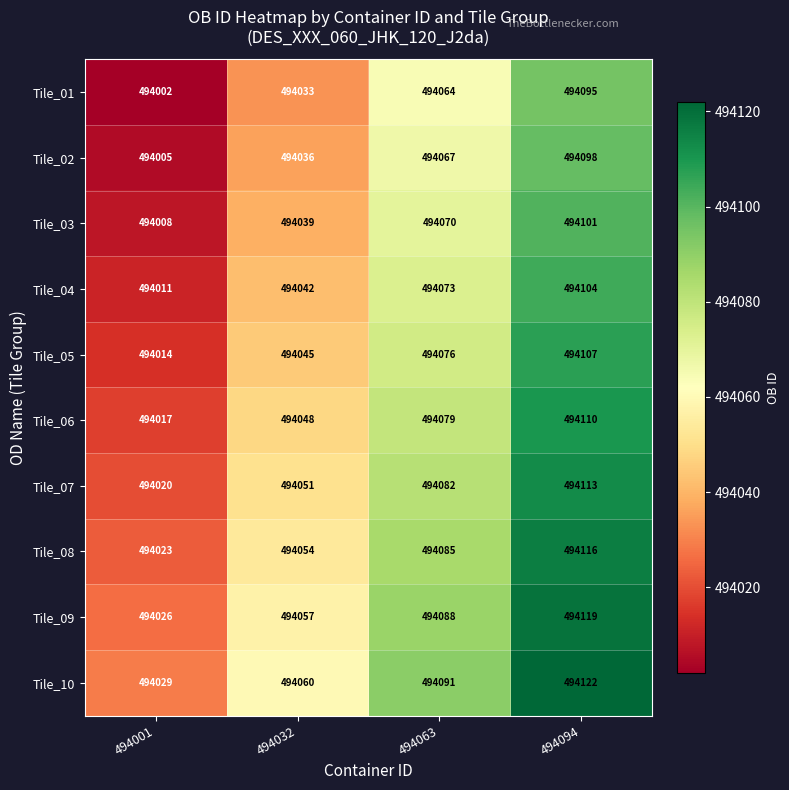

Which category has the lowest value across all series?

494001